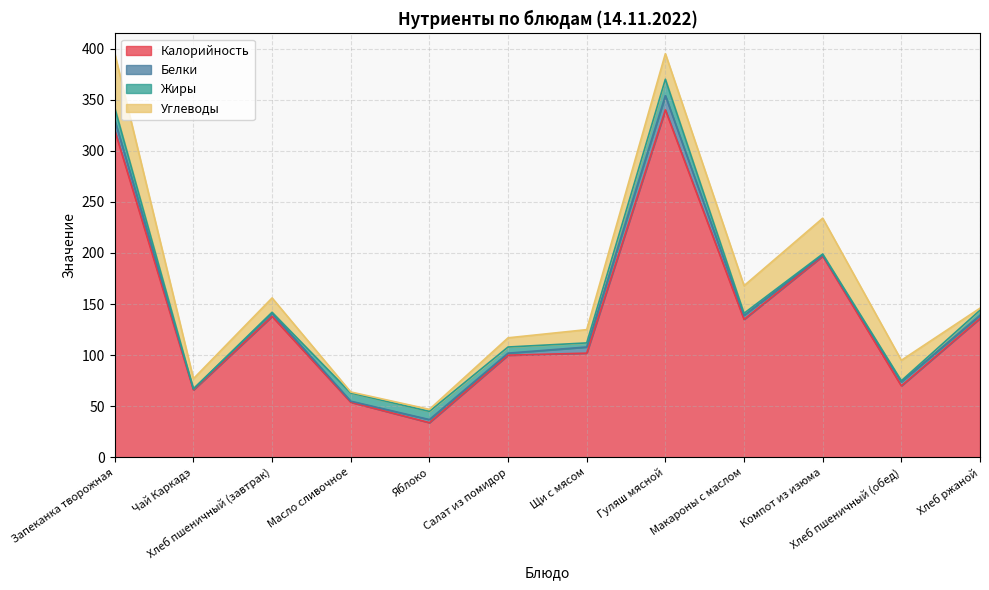

The Жиры series shows 2 at Масло сливочное. True or false?

False